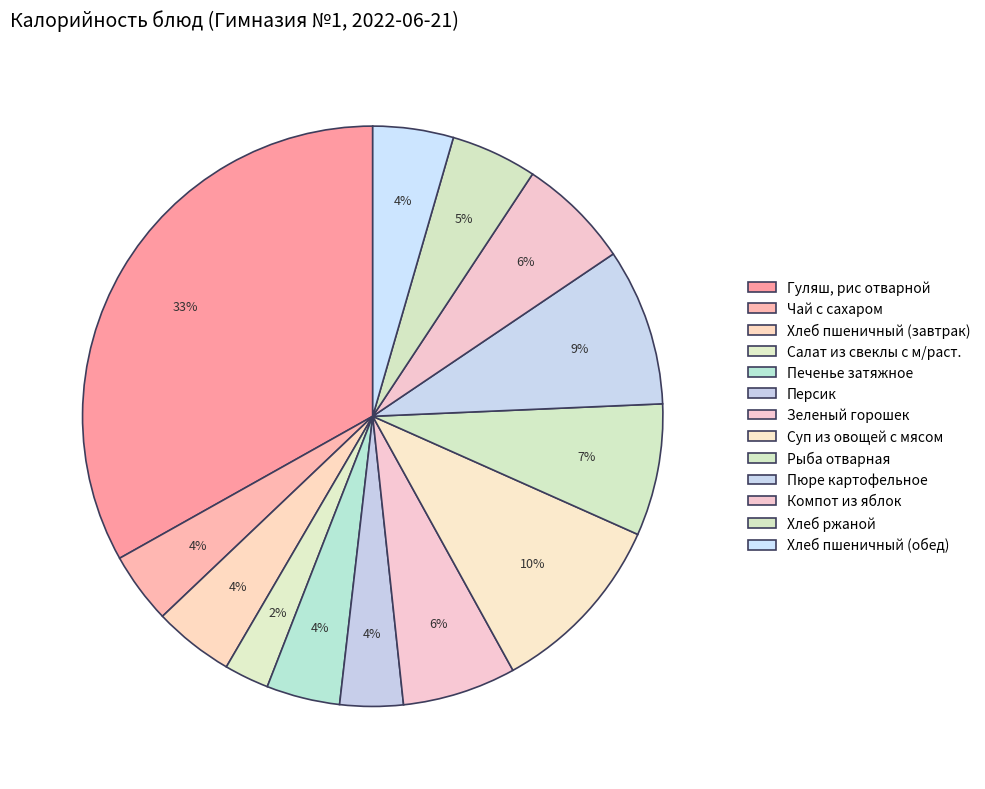

Count the number of slices in the pie.

13